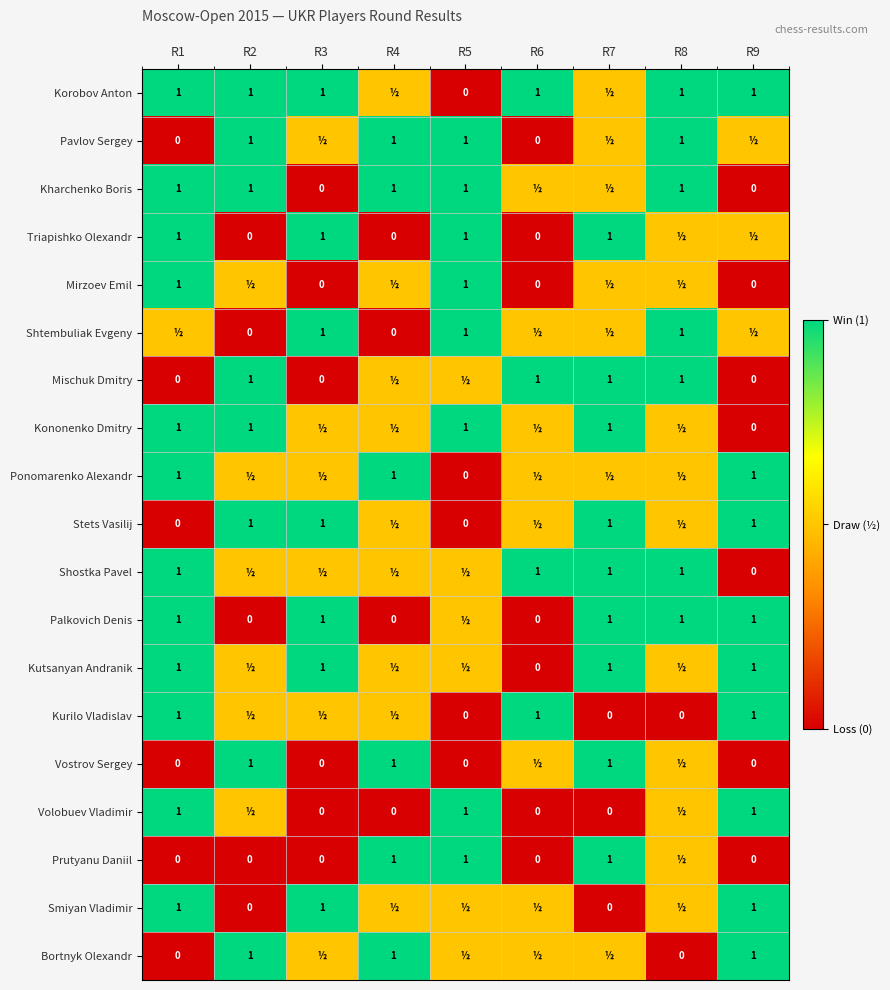

The value of Shtembuliak Evgeny at R3 is 1.8. True or false?

False